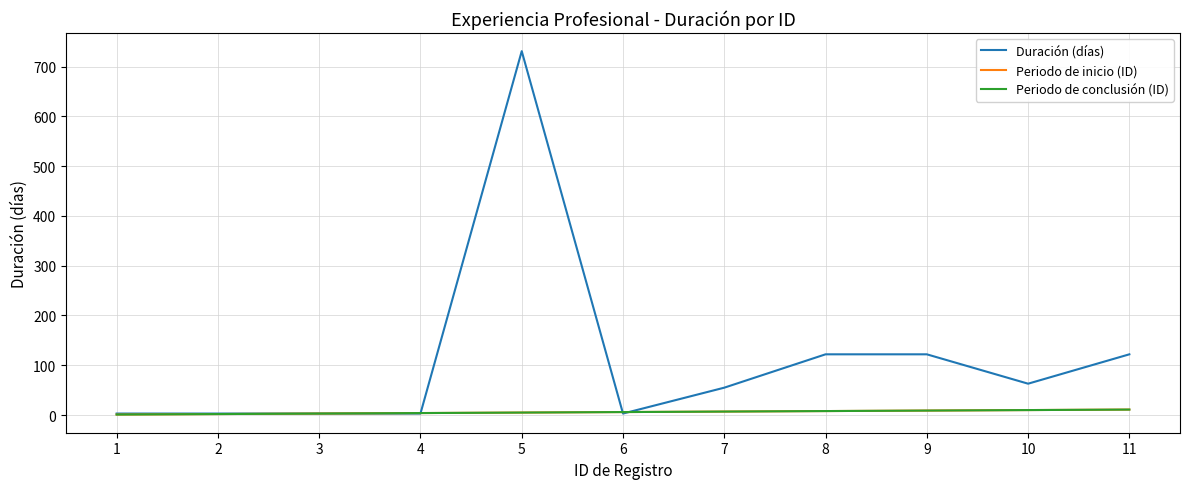

Is this an area chart (filled region under the line)?

No